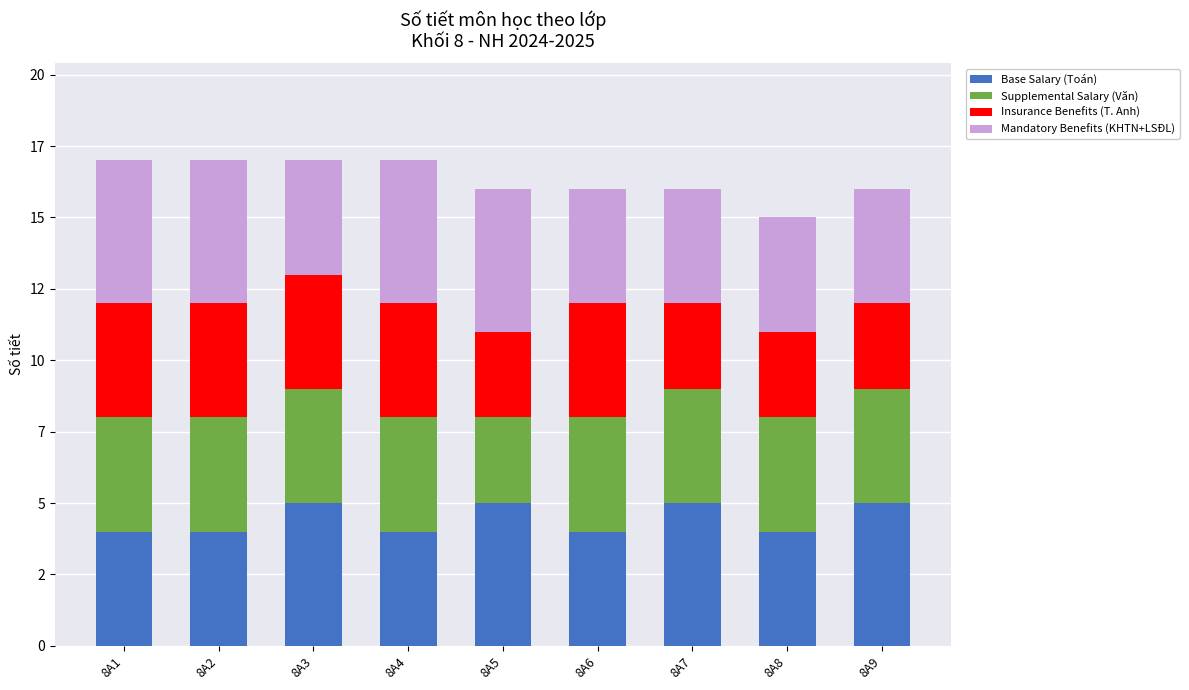

Which series has the largest total across all categories?

Base Salary (Toán)